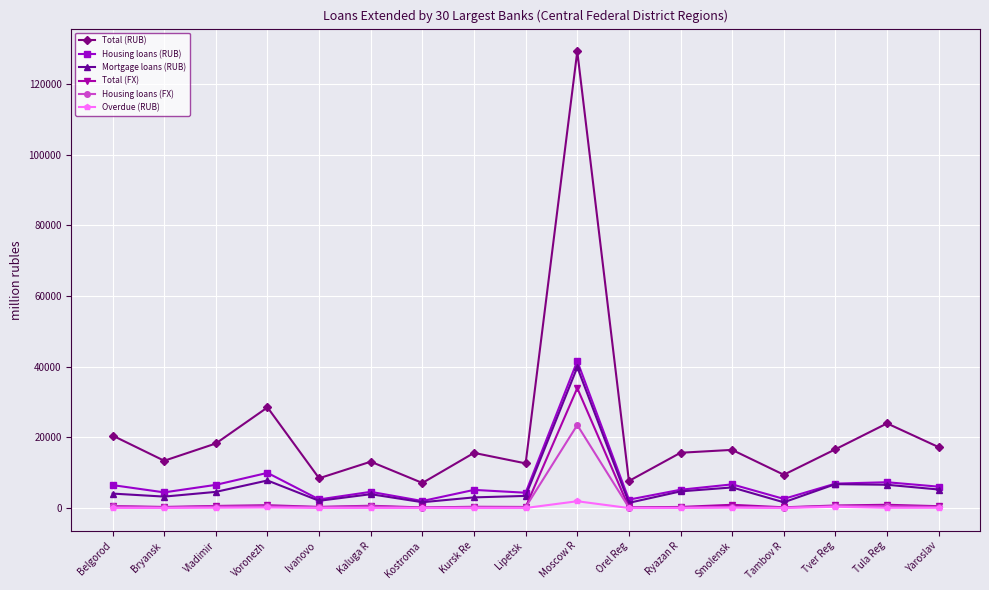

Which series has the largest total across all categories?

Total (RUB)